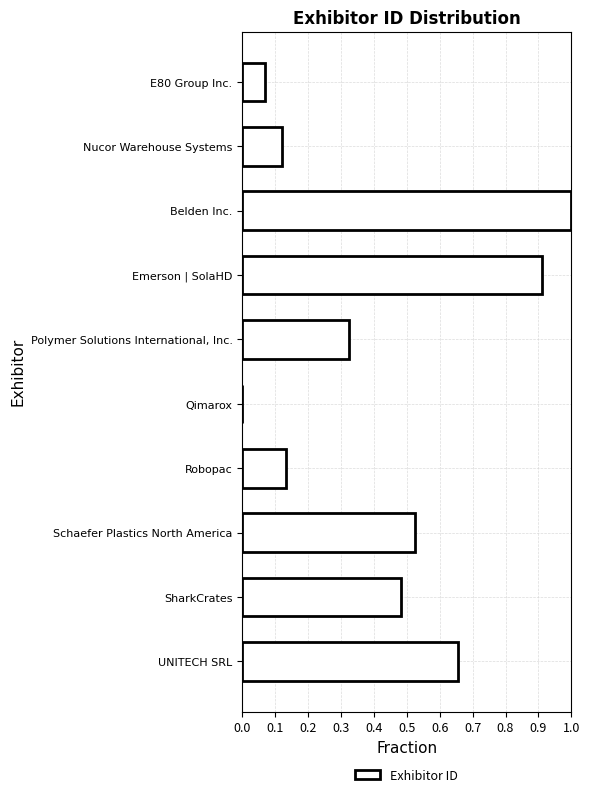

Count the number of values greater than 0.

9